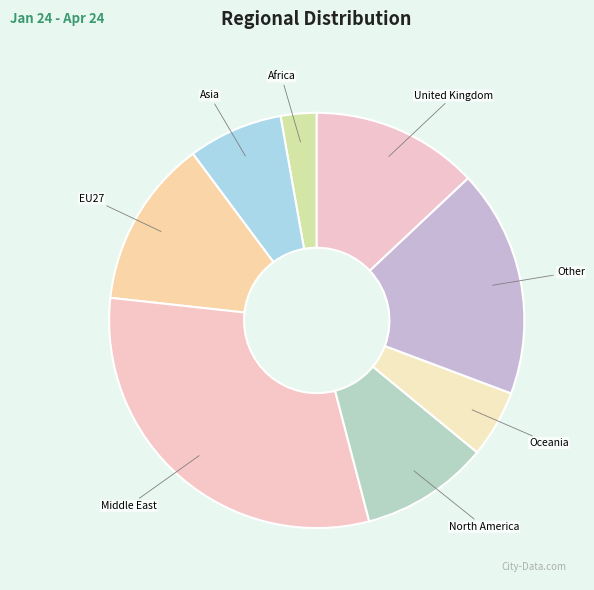

Between Asia and Africa, which is larger?

Asia